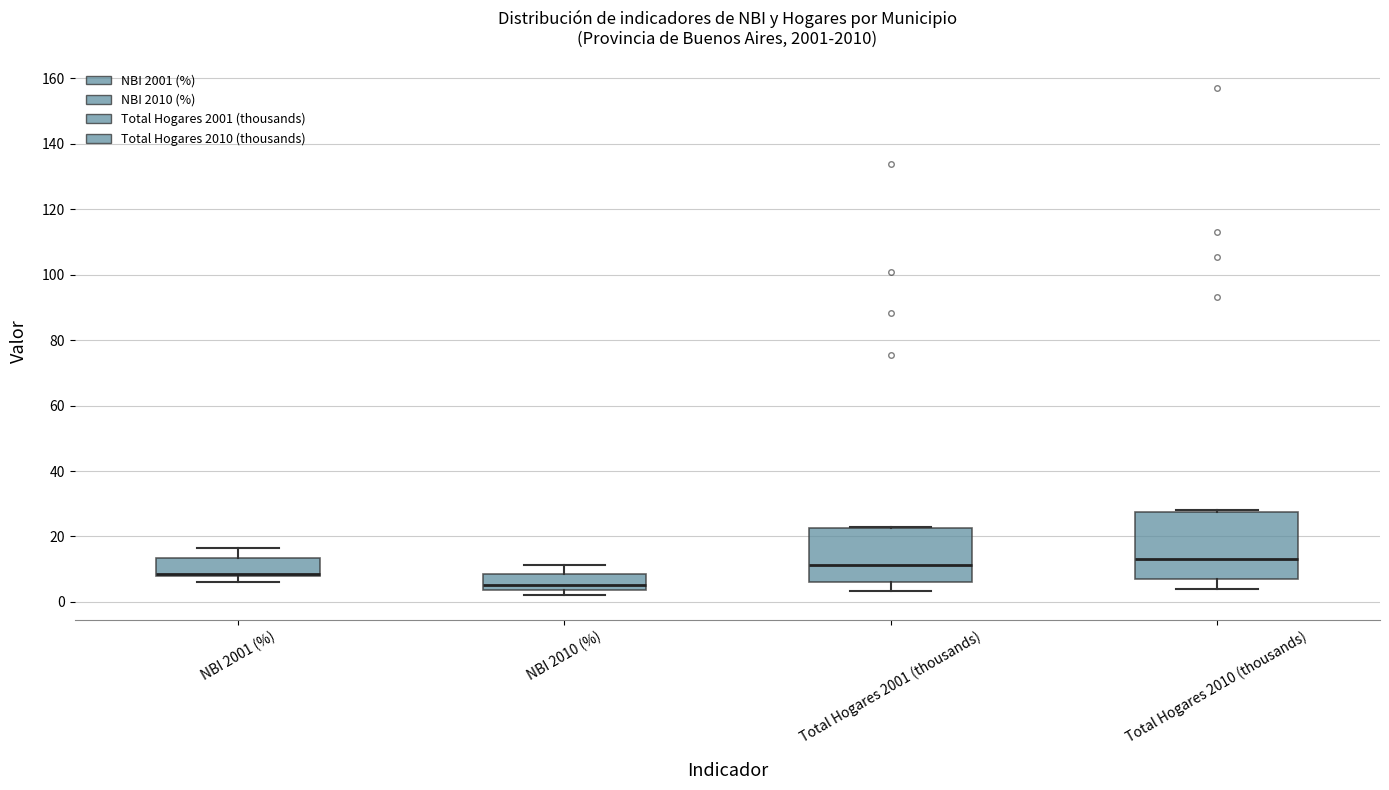

Reading left to right, transcribe this box plot: for each box, give where its median line is, the range the box spans, and where its two whiskers end, as read against the y-axis. The values are not printed on the chart, so give them approximately, as read against the axis.

NBI 2001 (%): median 8 (just above the box's lower edge), box 8 to 14, whiskers 6 to 16
NBI 2010 (%): median 6, box 4 to 8, whiskers 2 to 12
Total Hogares 2001 (thousands): median 12, box 6 to 22, whiskers 4 to 22
Total Hogares 2010 (thousands): median 14, box 6 to 28, whiskers 4 to 28